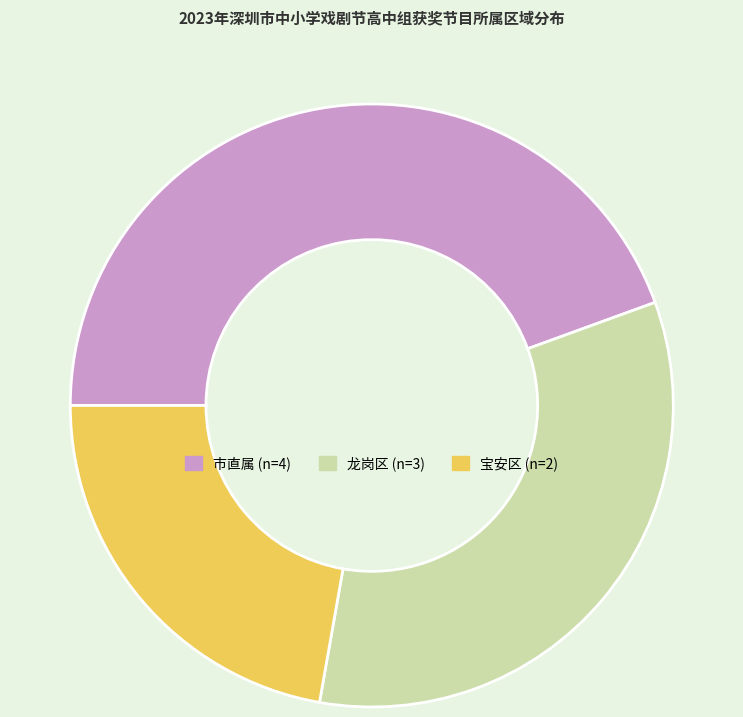

How many slices are in this pie chart?

3